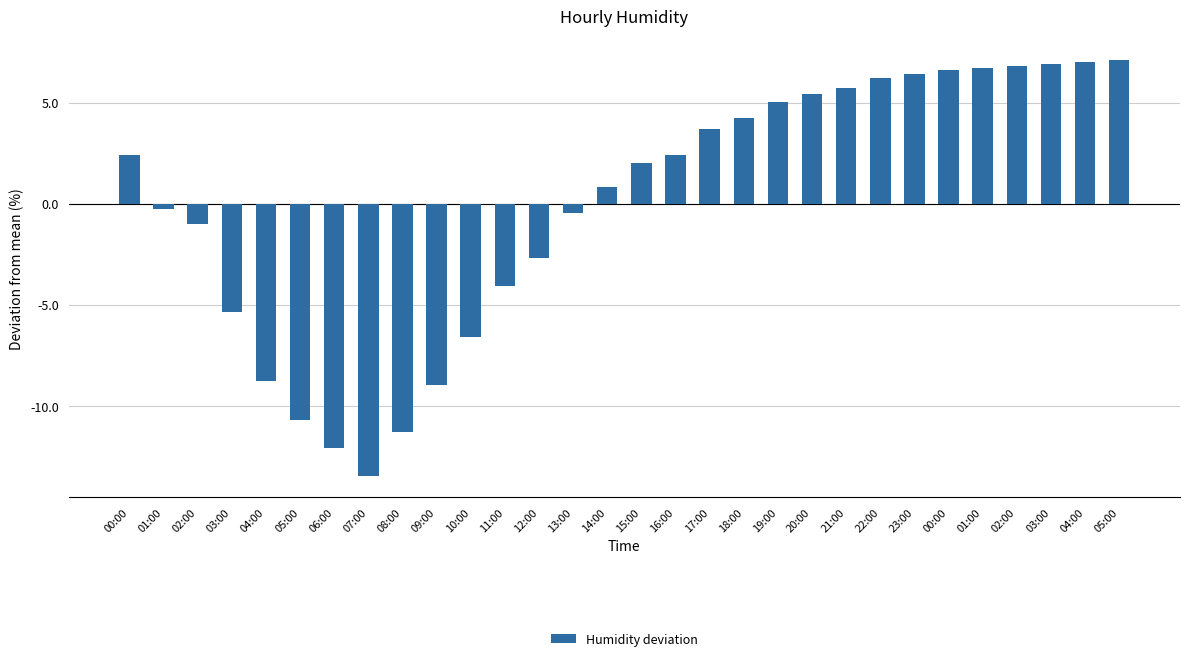

Reading right to left, what are all the values shown in this chart?

7.1	7.0	6.9	6.8	6.7	6.6	6.4	6.2	5.7	5.4	5.0	4.2	3.7	2.4	2.0	0.8	-0.5	-2.7	-4.1	-6.6	-9.0	-11.3	-13.5	-12.1	-10.7	-8.8	-5.4	-1.0	-0.3	2.4